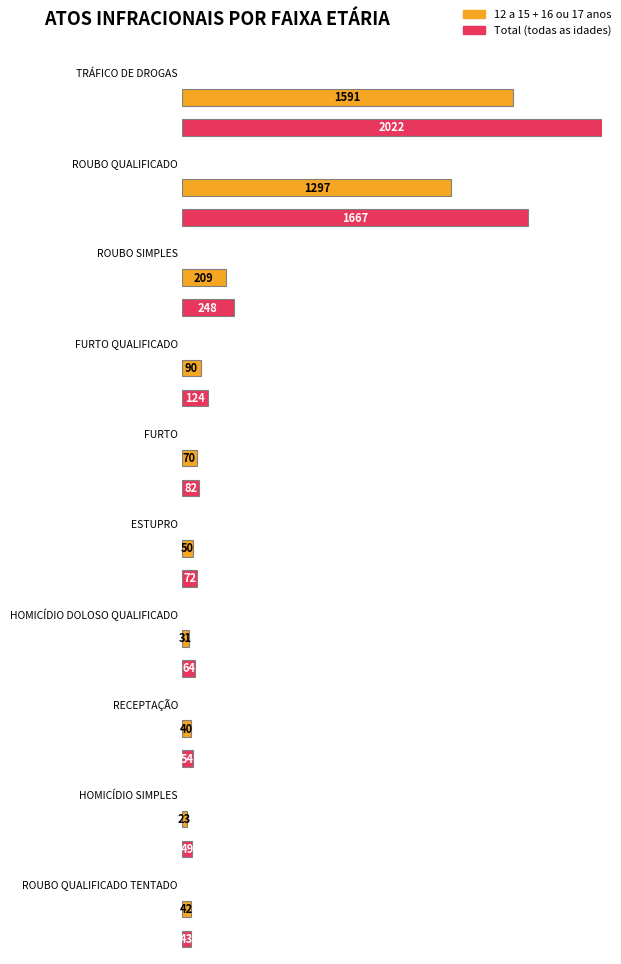

Count the number of categories in the chart.

10